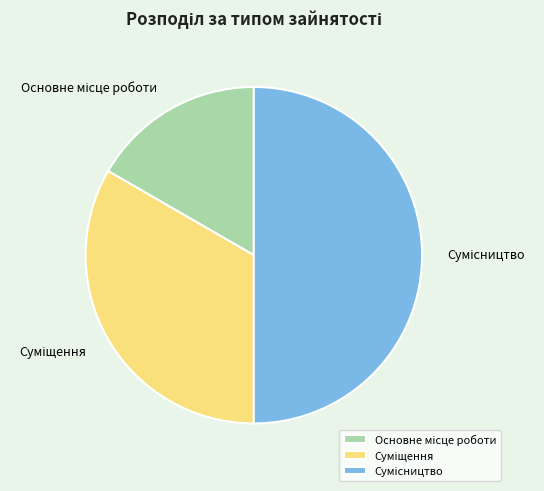

What is the ratio of the value at Суміщення to the value at Сумісництво?

0.7